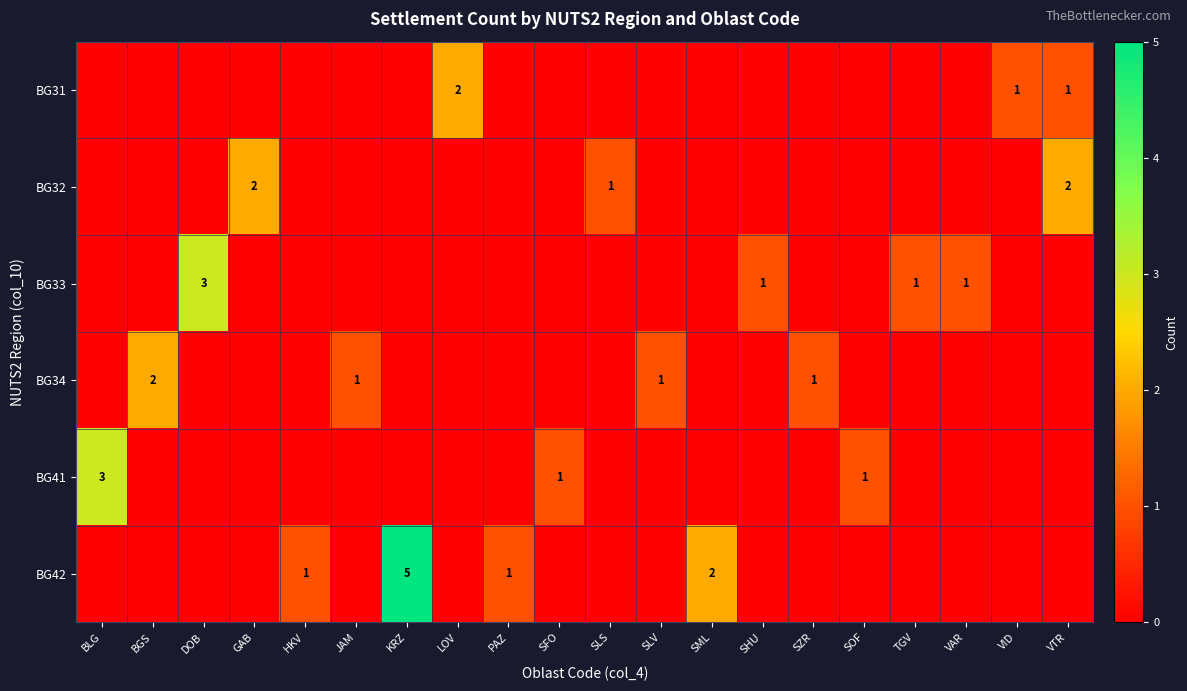

The value of BG34 at JAM is 2. True or false?

False